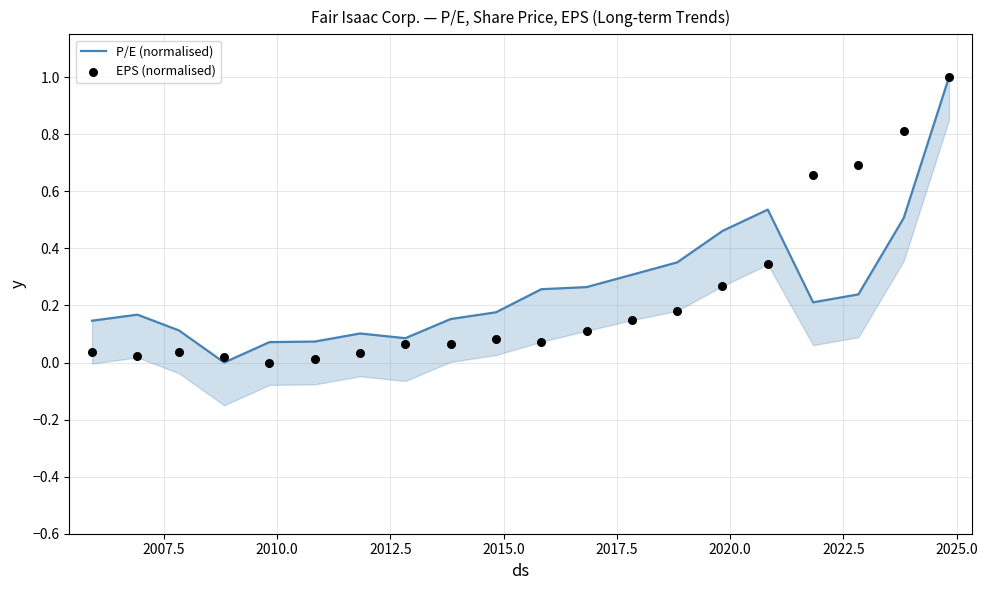

What are all the series names shown in the legend?

P/E (normalised), EPS (normalised)